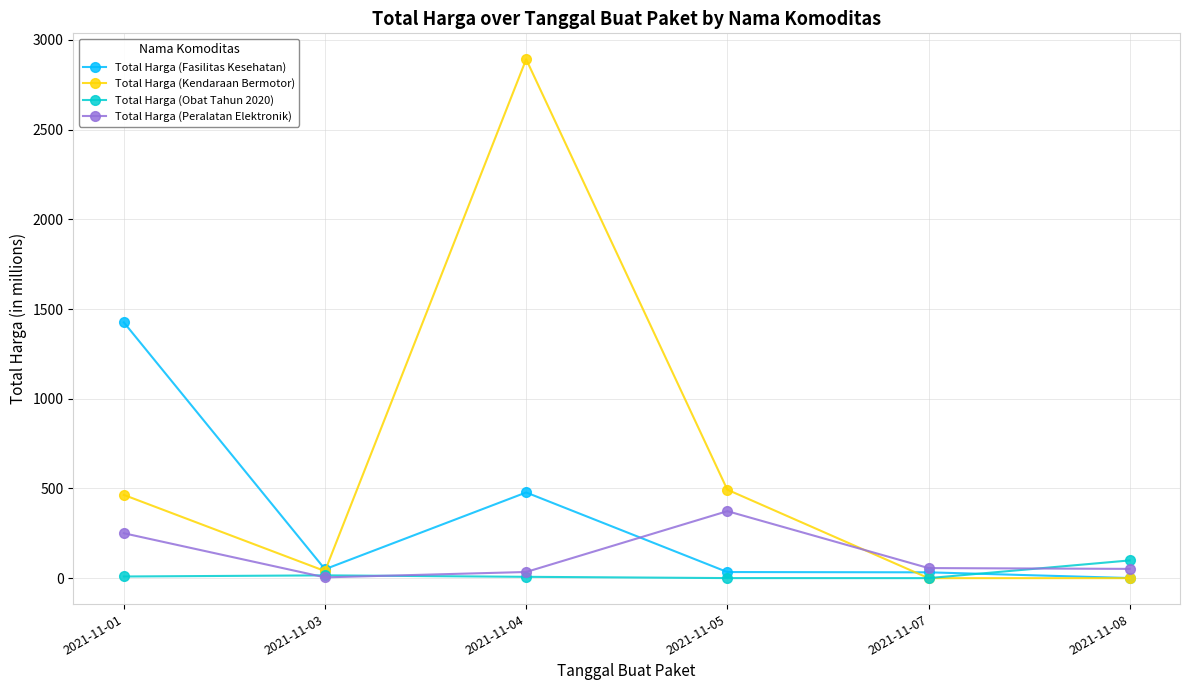

What are all the series names shown in the legend?

Total Harga (Fasilitas Kesehatan), Total Harga (Kendaraan Bermotor), Total Harga (Obat Tahun 2020), Total Harga (Peralatan Elektronik)